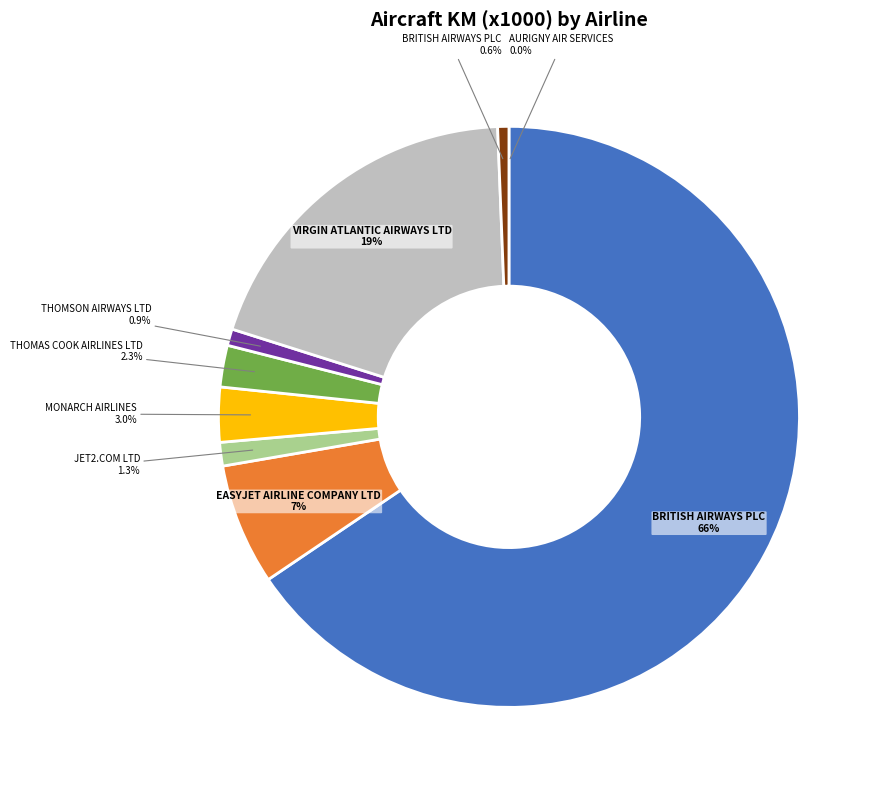

To the nearest percent, what is the average slice percentage?

11%